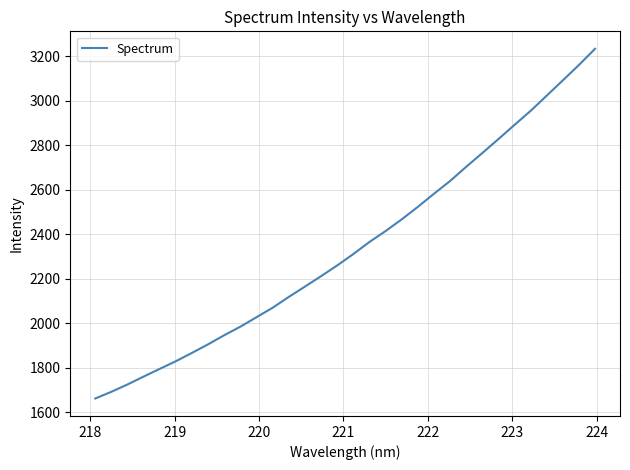

What is the minimum value shown in the chart?

1662.9